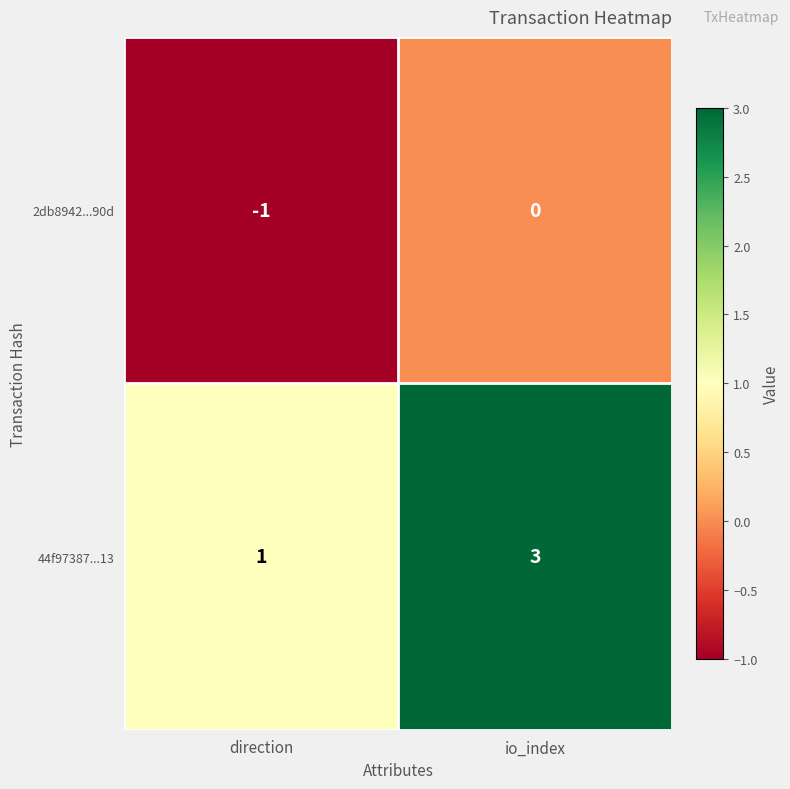

Reading left to right, transcribe all the data shown in this chart.

2db8942...90d: direction=-1	io_index=0
44f97387...13: direction=1	io_index=3